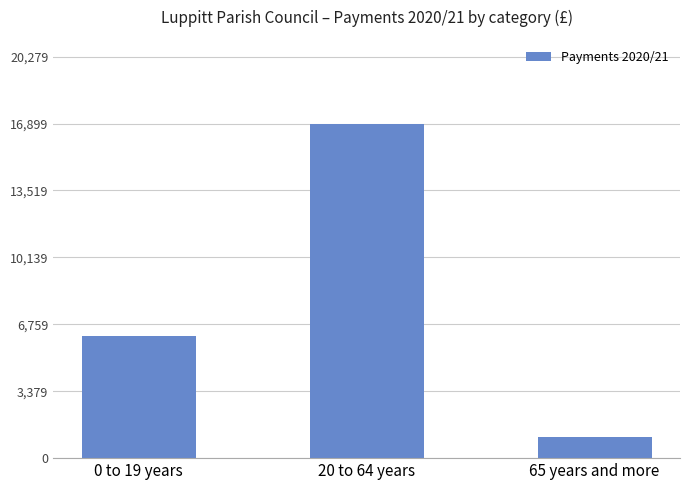

List the labels in order of value, smallest first.

65 years and more, 0 to 19 years, 20 to 64 years